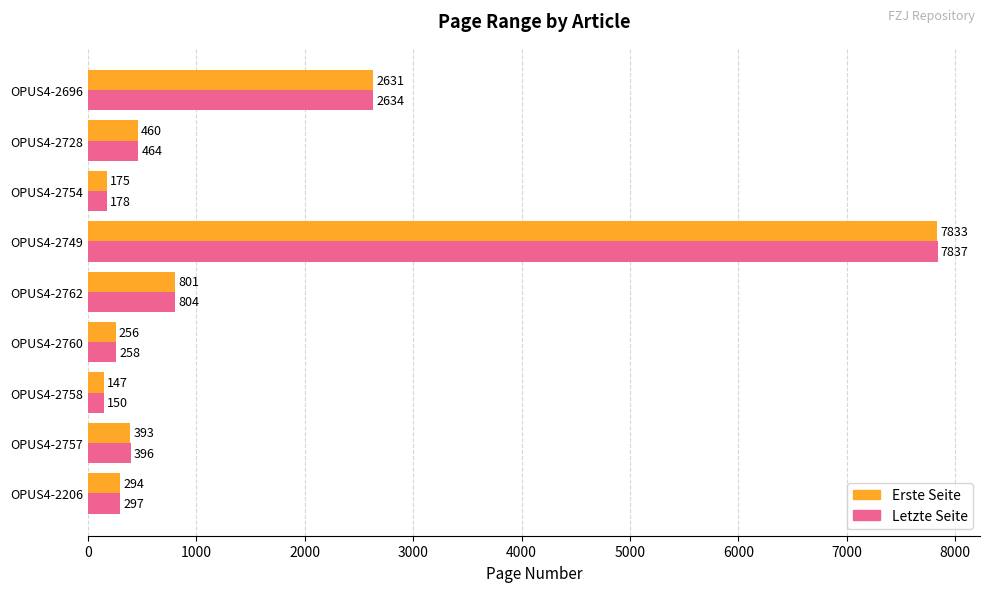

List the series in order of their overall mean, lowest first.

Erste Seite, Letzte Seite